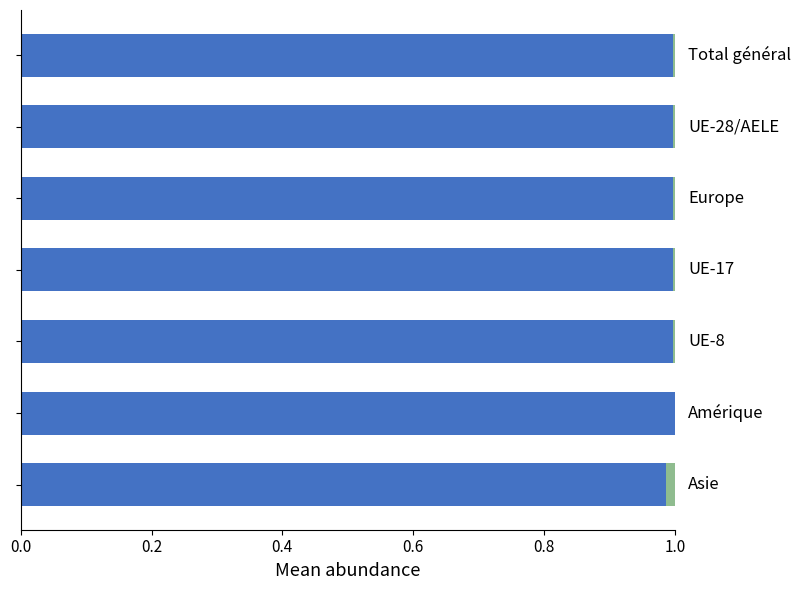

How many distinct data groups are displayed?

2